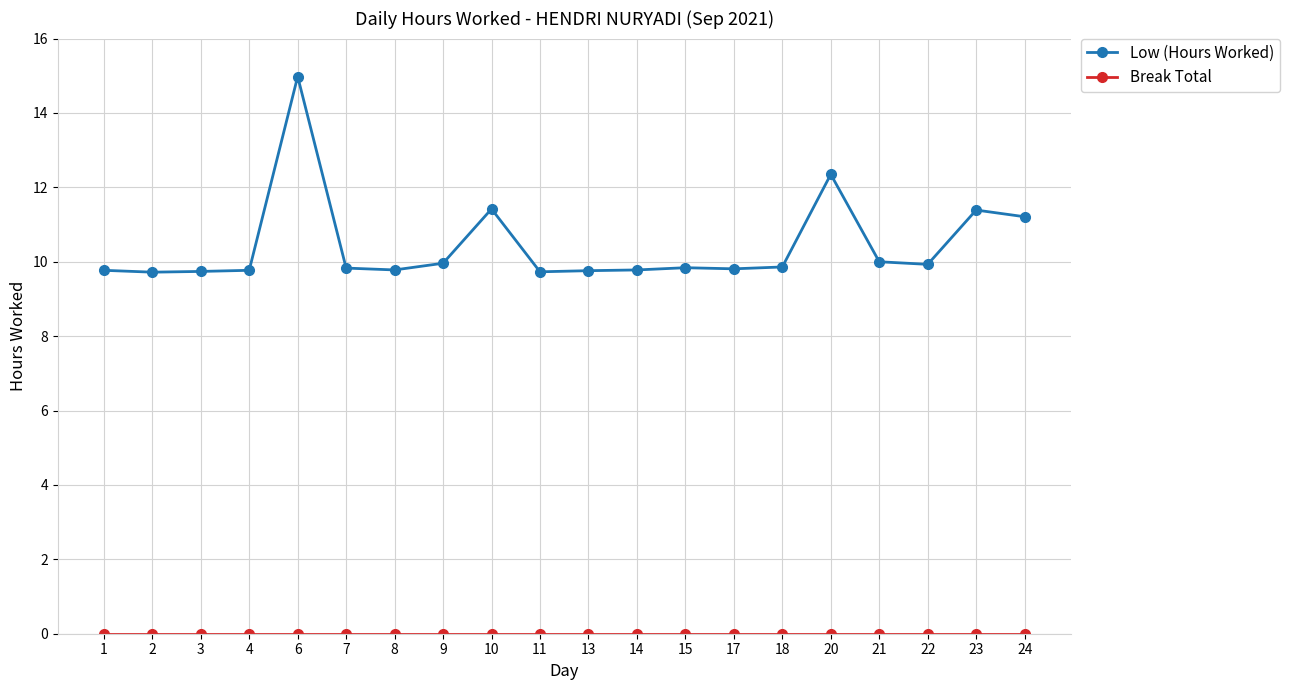

Does the chart have visible grid lines?

Yes